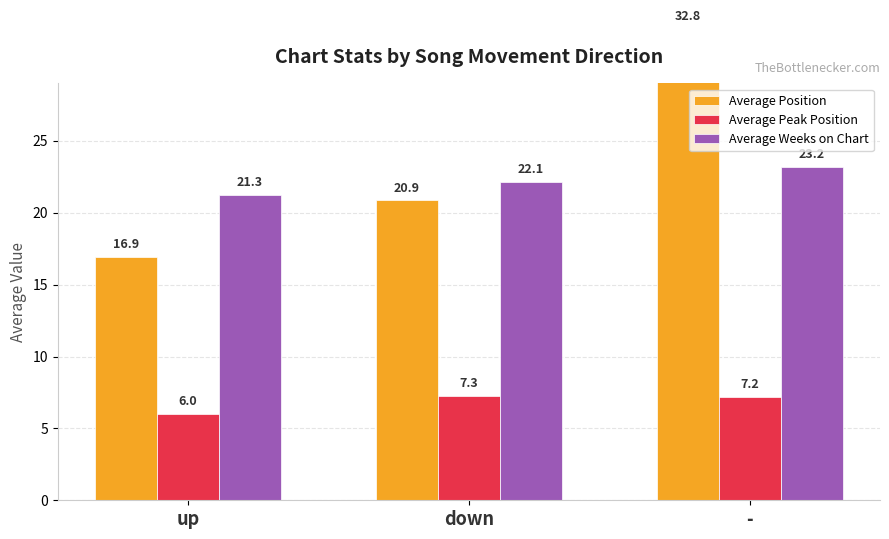

True or false: Average Position has a value of 4.7 at down.

False